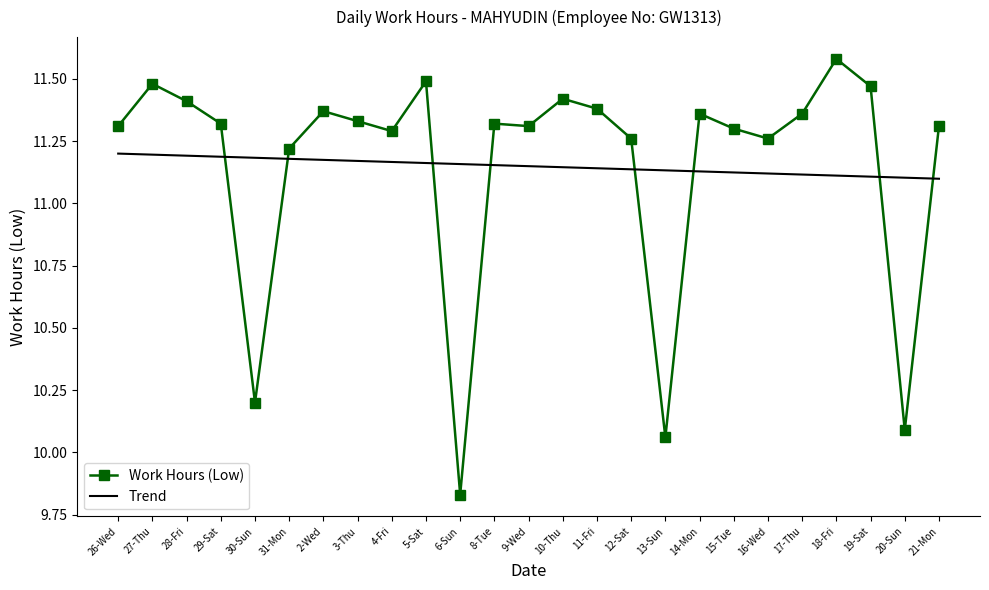

At which label does Work Hours (Low) reach its peak?

18-Fri